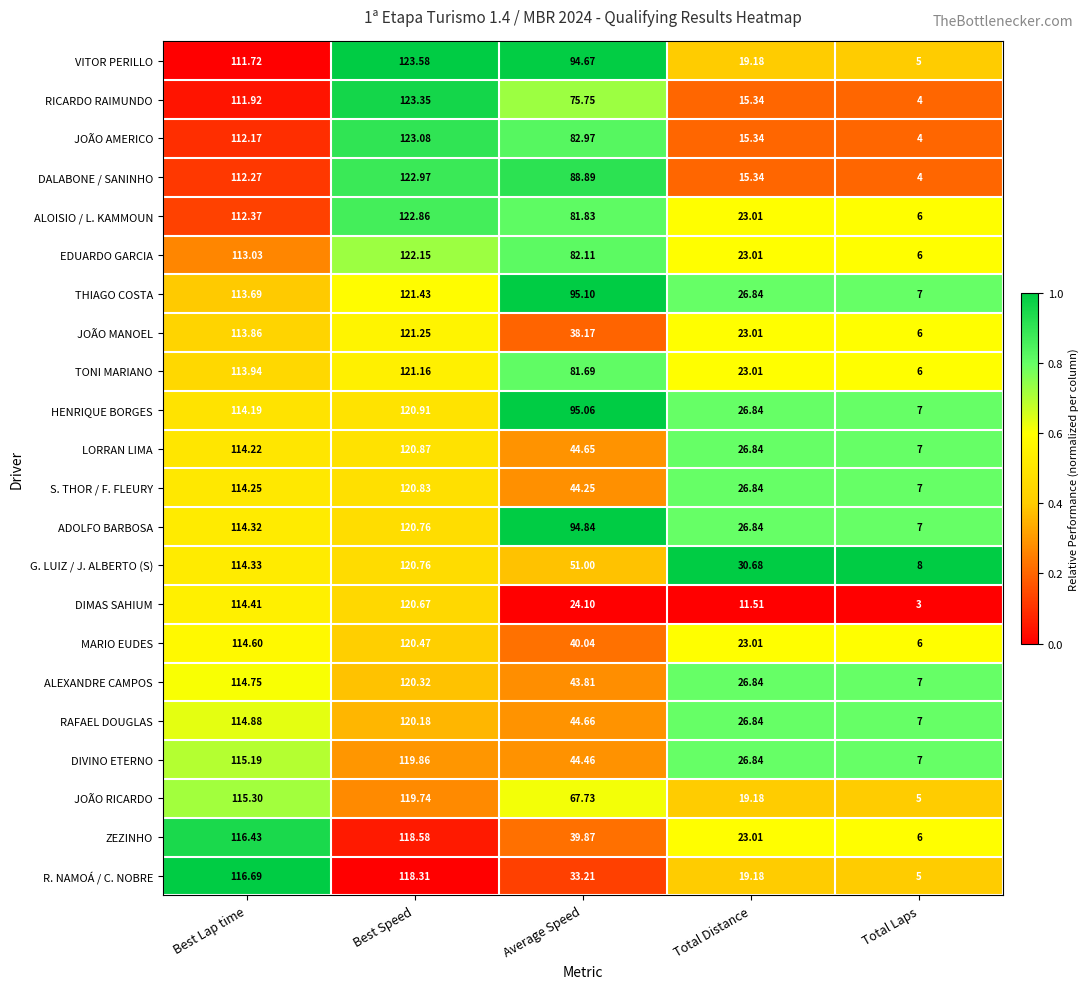

At which category is the sum across all series the highest?

Best Speed